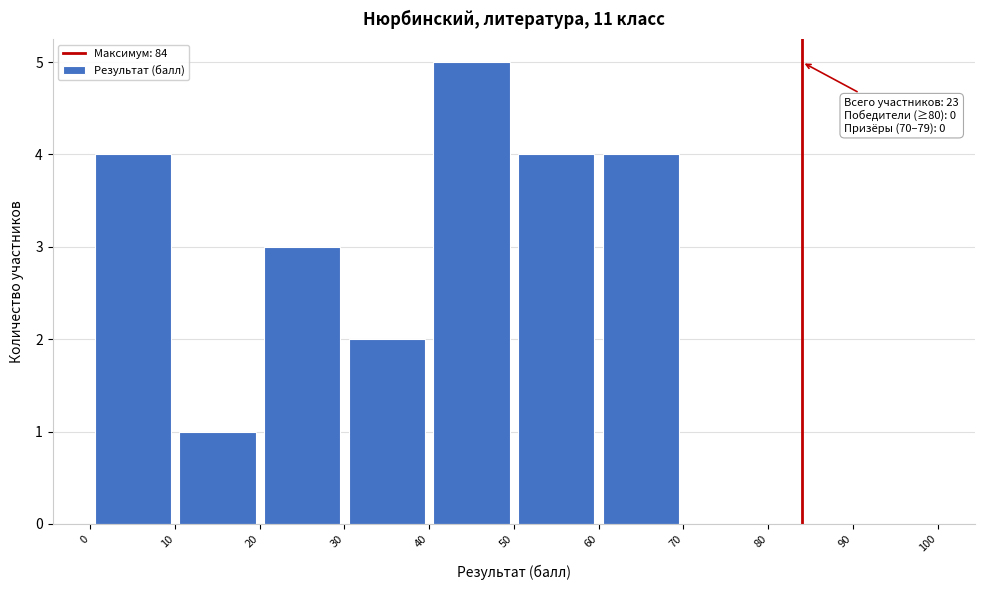

Over which range of the x-axis is the bar tallest?

40 to 50